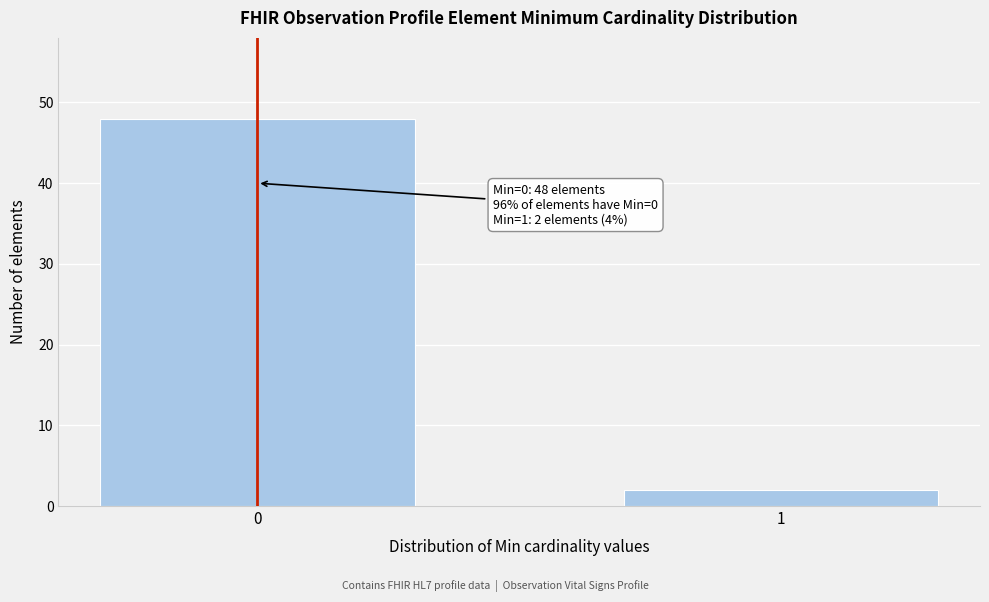

Reading right to left, what are all the values shown in this chart?

1=2	0=48